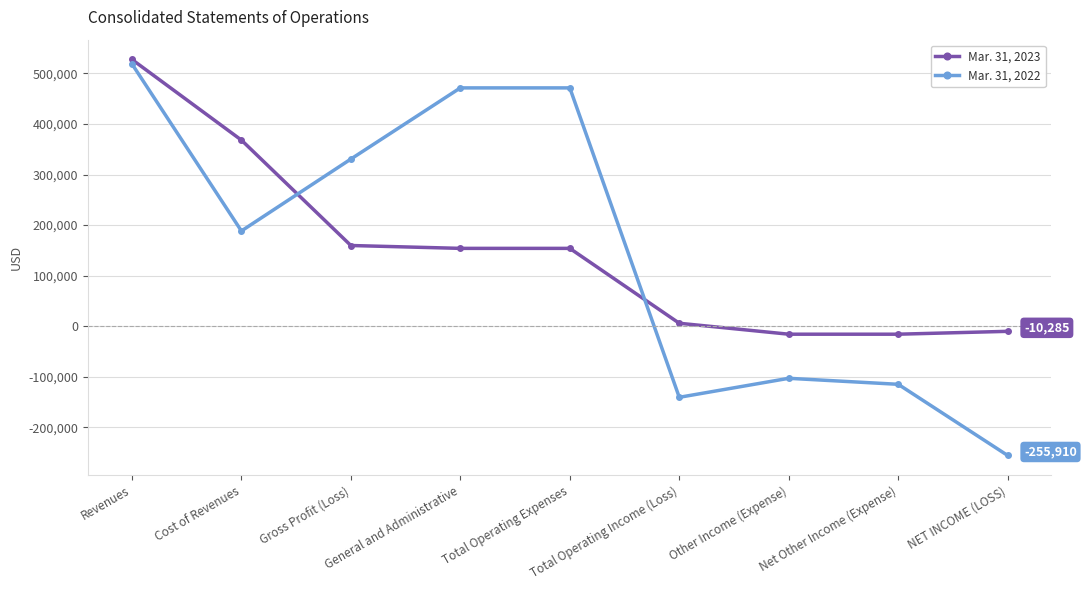

Where does the Mar. 31, 2022 series first go above 188295?

Revenues